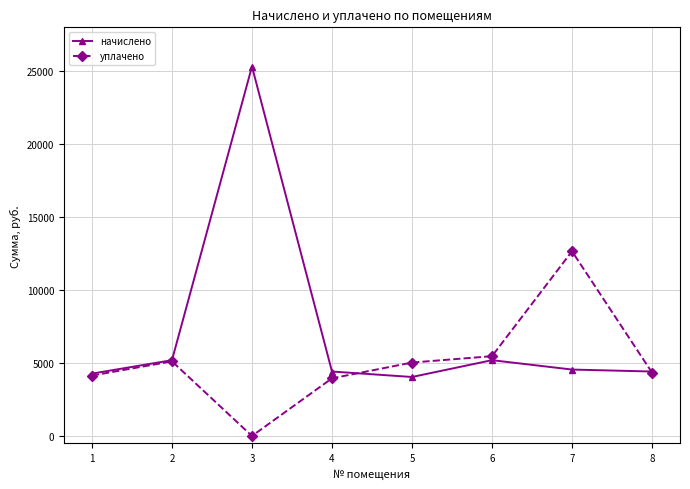

True or false: уплачено has a value of 12654.3 at 7.

True